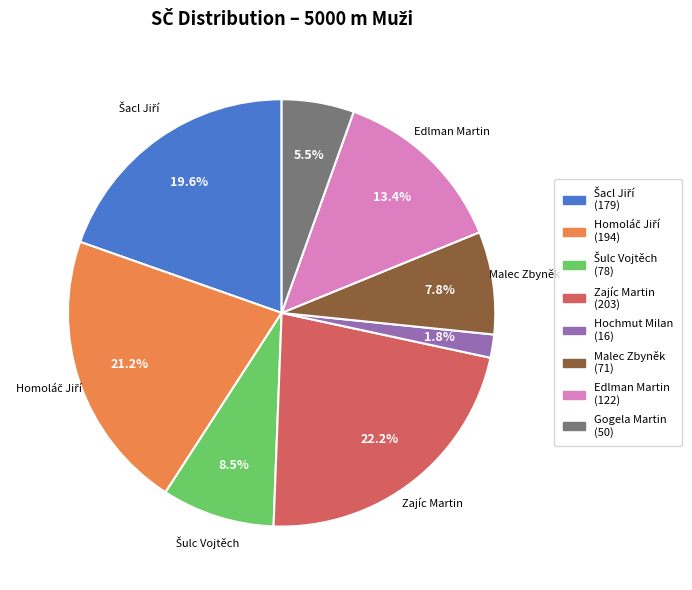

How many segments does this pie chart have?

8